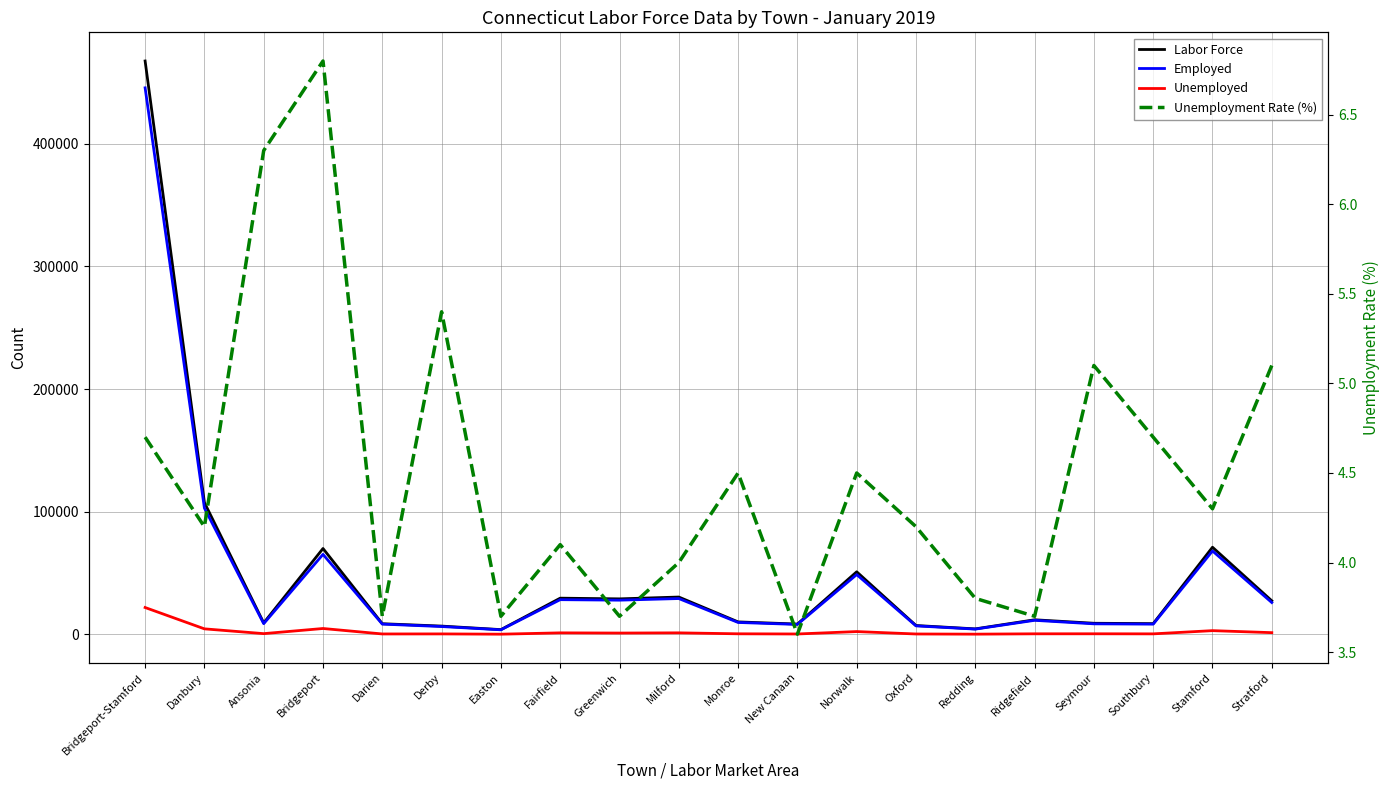

How many values in the Employed series exceed 11442?

9